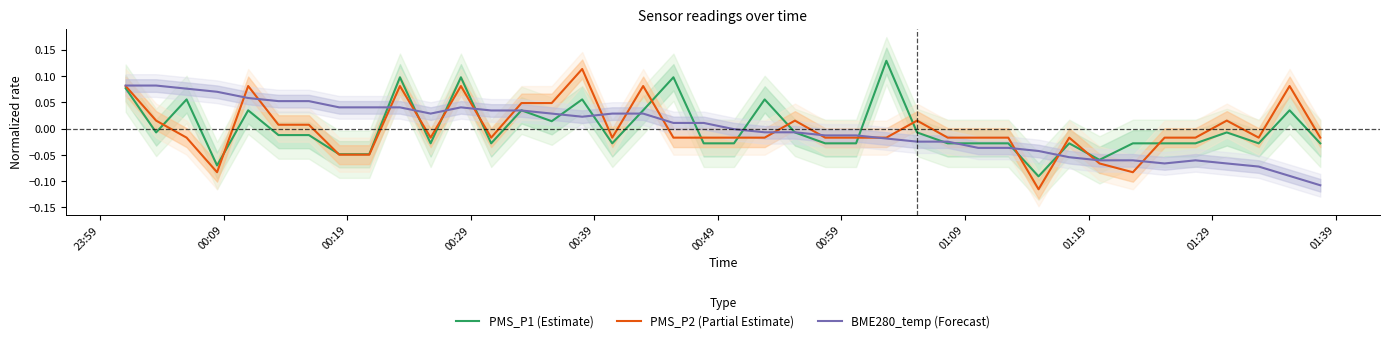

Count the number of data series in this chart.

3